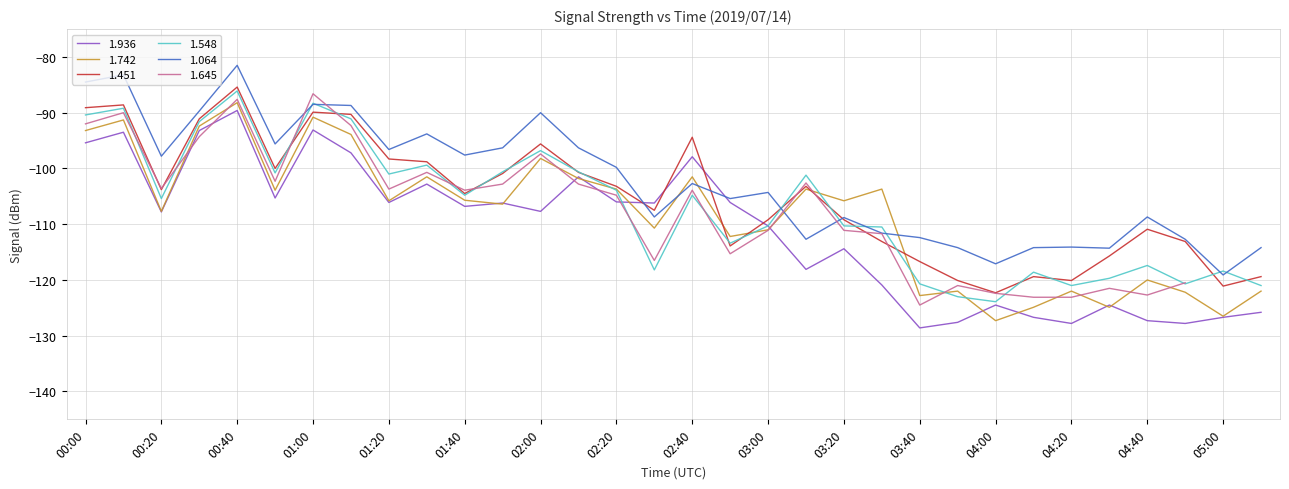

Which category has the lowest value in the 1.548 series?

04:00